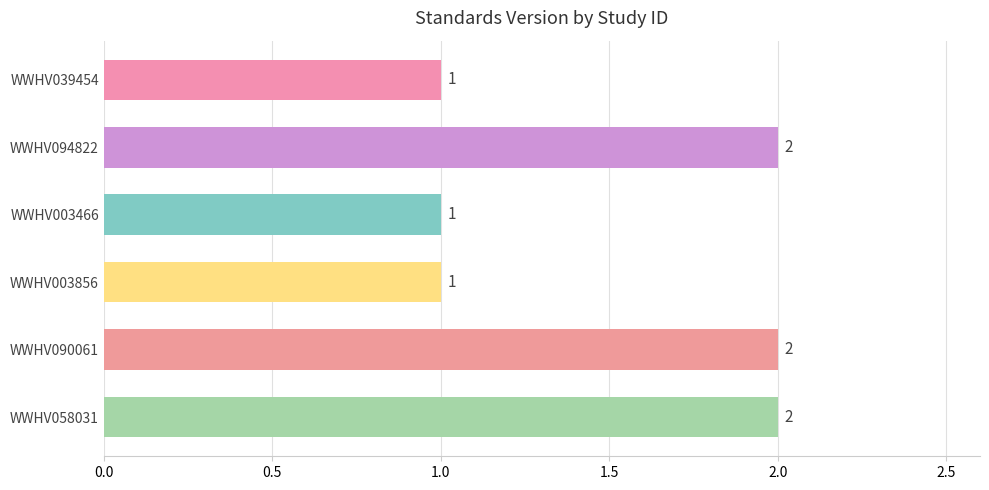

Count the values in the range 1 to 2.

6